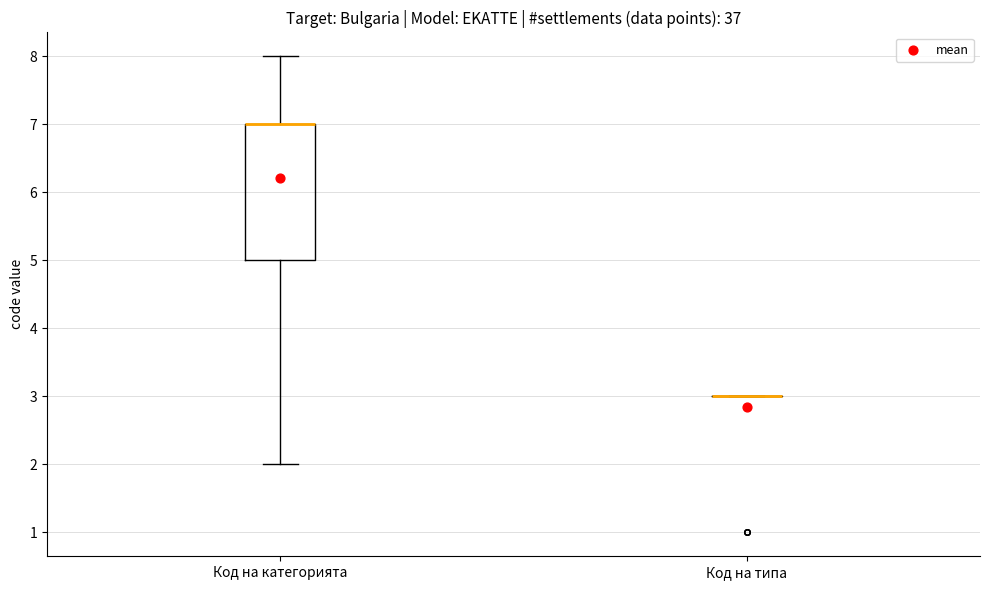

Reading left to right, transcribe this box plot: for each box, give where its median line is, the range the box spans, and where its two whiskers end, as read against the y-axis. The values are not printed on the chart, so give them approximately, as read against the axis.

Код на категорията: median 7 (drawn on the box's upper edge), box 5 to 7, whiskers 2 to 8
Код на типа: box collapsed to a line at 3, whiskers 3 to 3